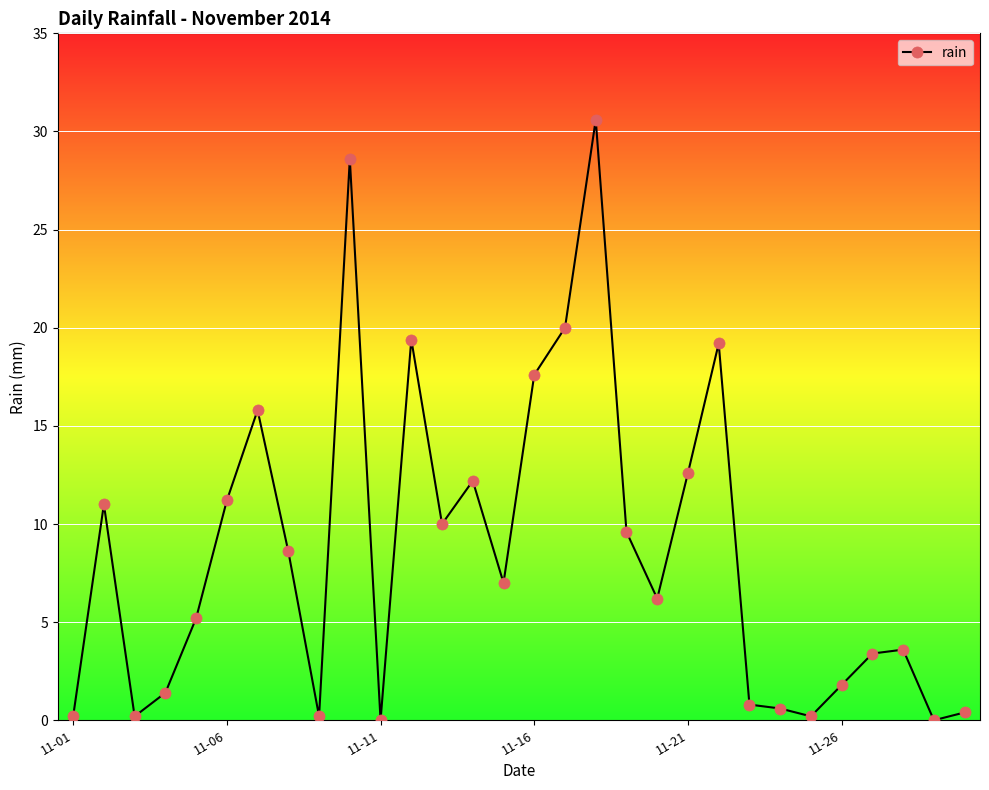

What is the difference between the maximum and minimum values?

30.6